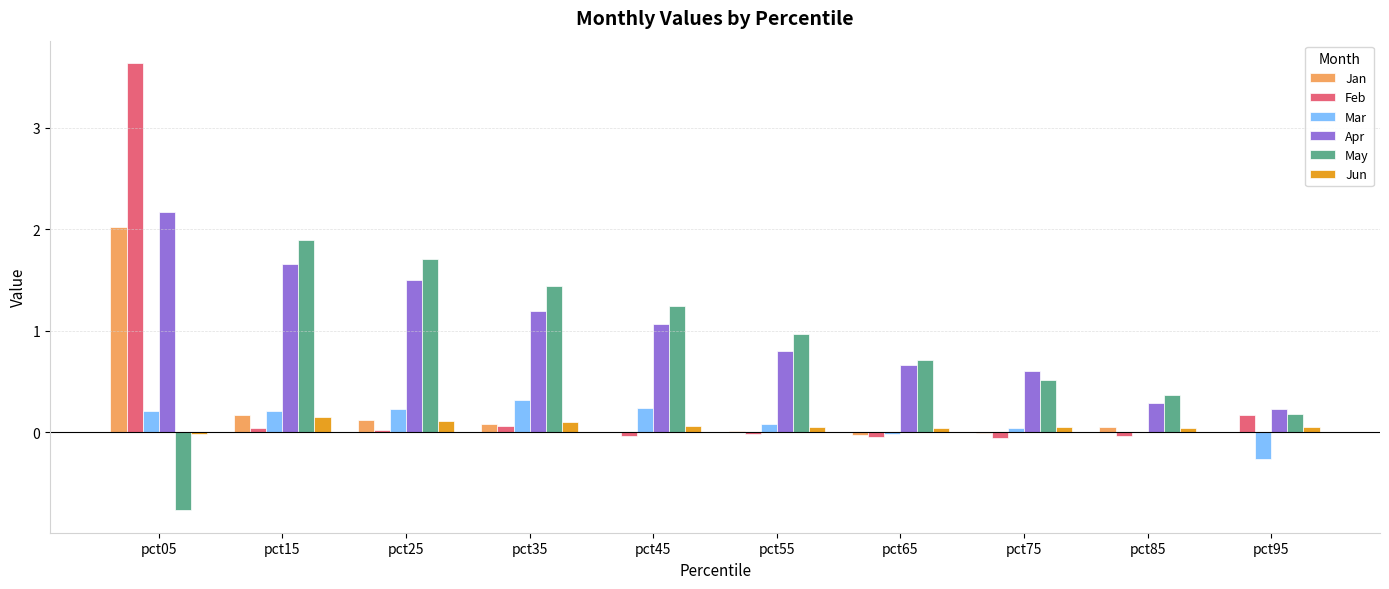

At which label is Apr closest to 1?

pct45